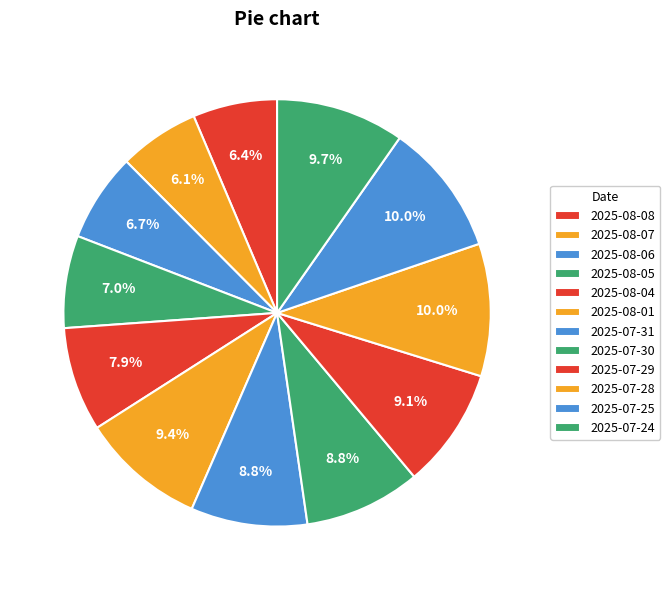

How many segments does this pie chart have?

12